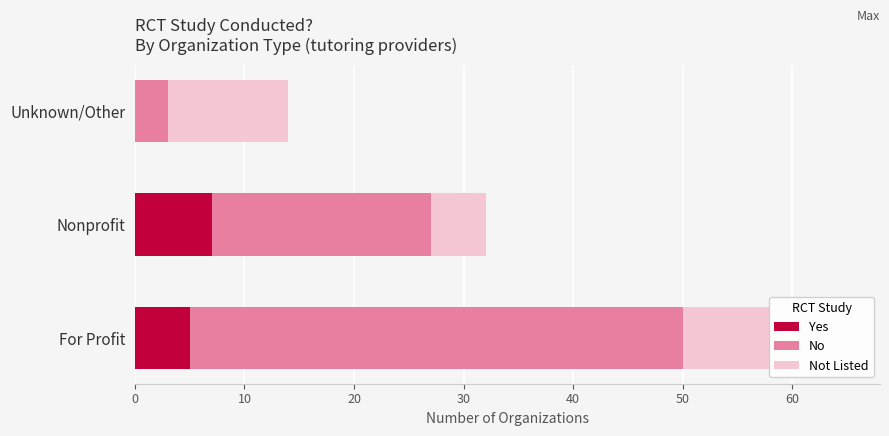

Read the Yes value at For Profit.

5